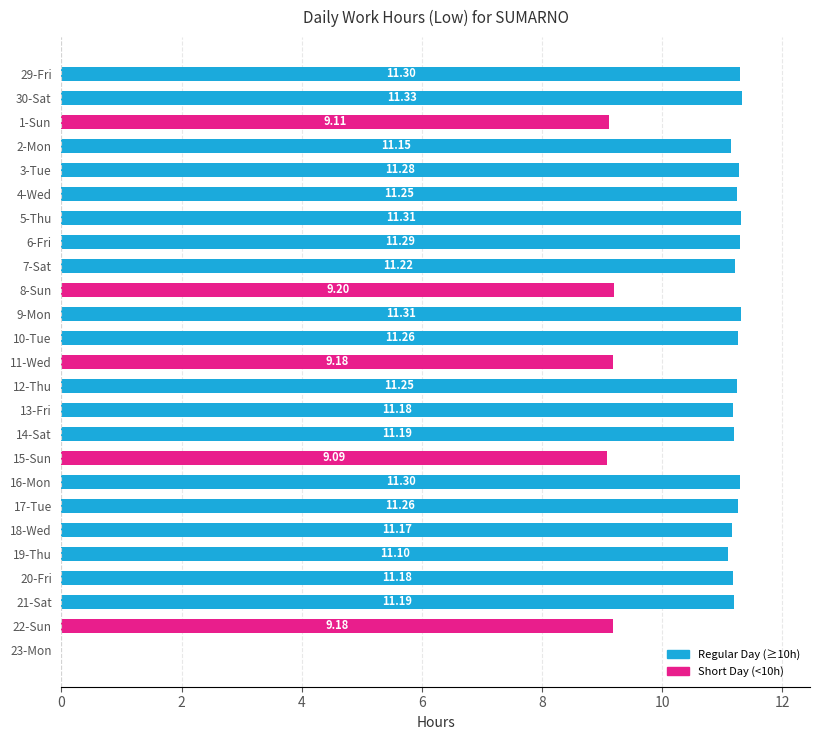

What is the sum of the values at 17-Tue and 13-Fri?

22.4